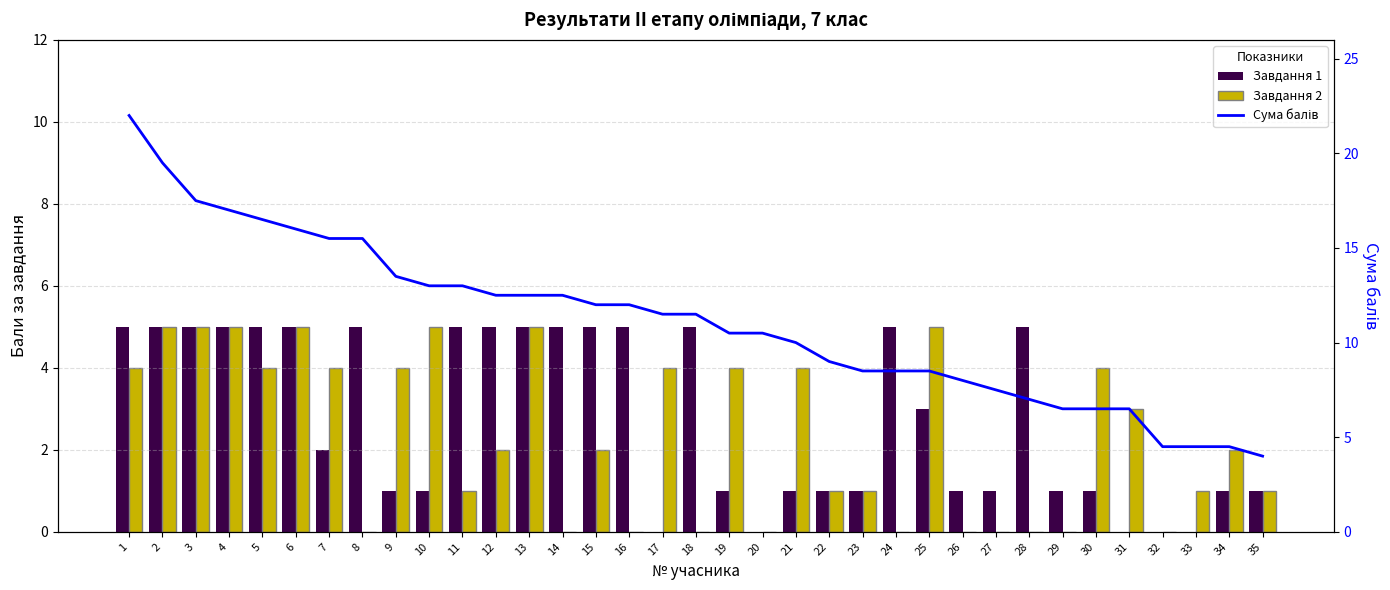

Reading left to right, list all the values displayed in this chart.

Завдання 1: 5.0	5.0	5.0	5.0	5.0	5.0	2.0	5.0	1.0	1.0	5.0	5.0	5.0	5.0	5.0	5.0	0.0	5.0	1.0	0.0	1.0	1.0	1.0	5.0	3.0	1.0	1.0	5.0	1.0	1.0	0.0	0.0	0.0	1.0	1.0
Завдання 2: 4.0	5.0	5.0	5.0	4.0	5.0	4.0	0.0	4.0	5.0	1.0	2.0	5.0	0.0	2.0	0.0	4.0	0.0	4.0	0.0	4.0	1.0	1.0	0.0	5.0	0.0	0.0	0.0	0.0	4.0	3.0	0.0	1.0	2.0	1.0
Сума балів: 22.0	19.5	17.5	17.0	16.5	16.0	15.5	15.5	13.5	13.0	13.0	12.5	12.5	12.5	12.0	12.0	11.5	11.5	10.5	10.5	10.0	9.0	8.5	8.5	8.5	8.0	7.5	7.0	6.5	6.5	6.5	4.5	4.5	4.5	4.0